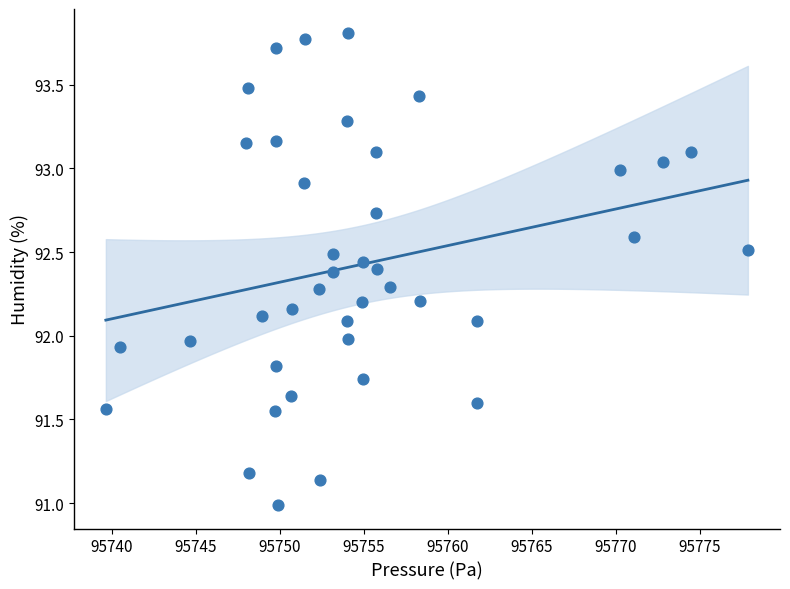

What is the range of X values (max minus min)?

38.2